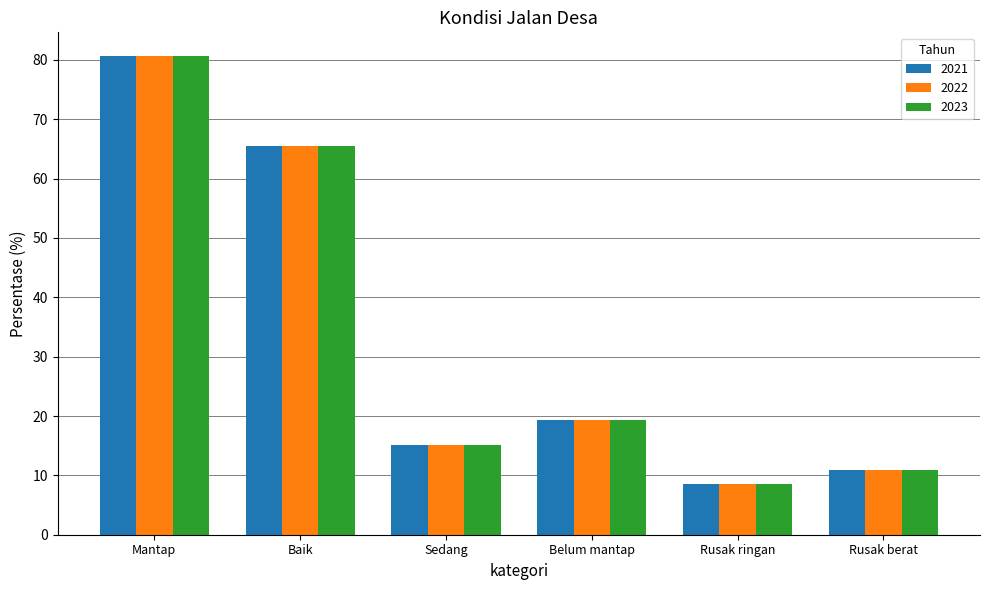

List the labels in order of 2023 value, smallest first.

Rusak ringan, Rusak berat, Sedang, Belum mantap, Baik, Mantap